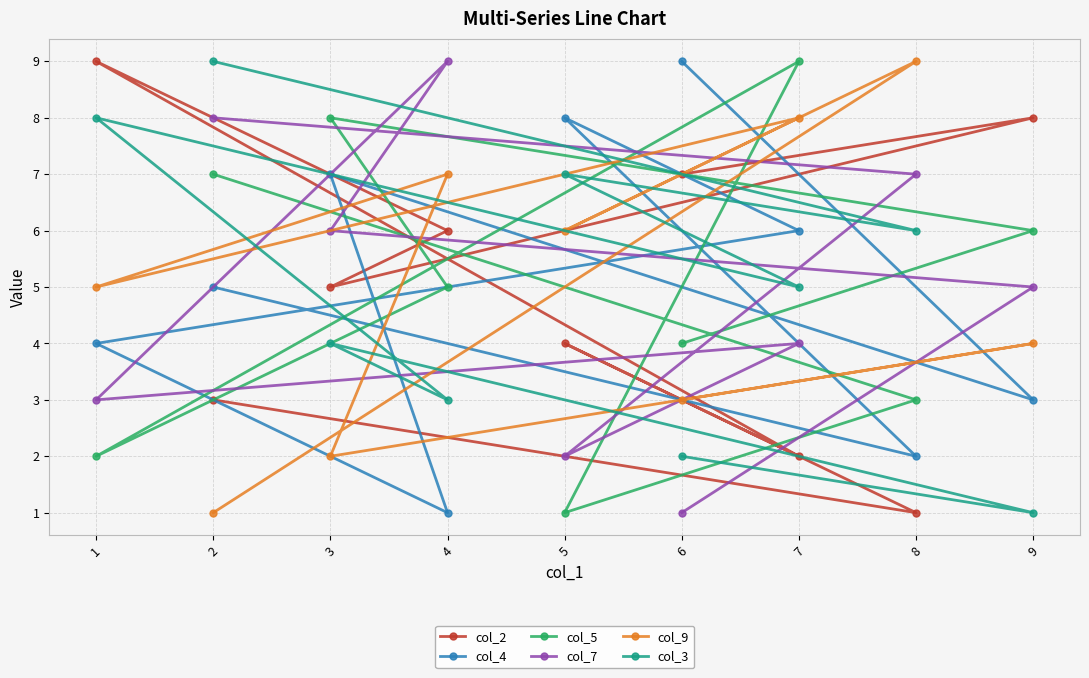

Rank the categories by col_9 value from highest to lowest.

8, 7, 4, 5, 1, 9, 6, 3, 2